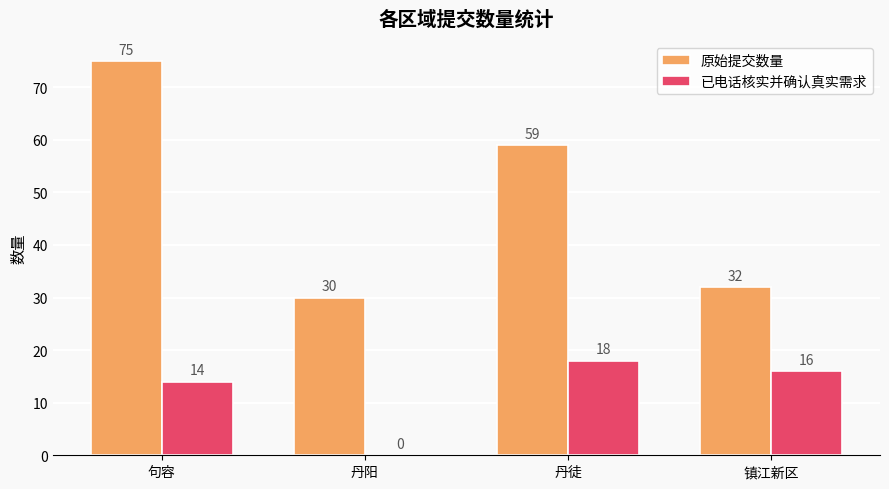

Which series changed the most between 丹阳 and 镇江新区?

已电话核实并确认真实需求